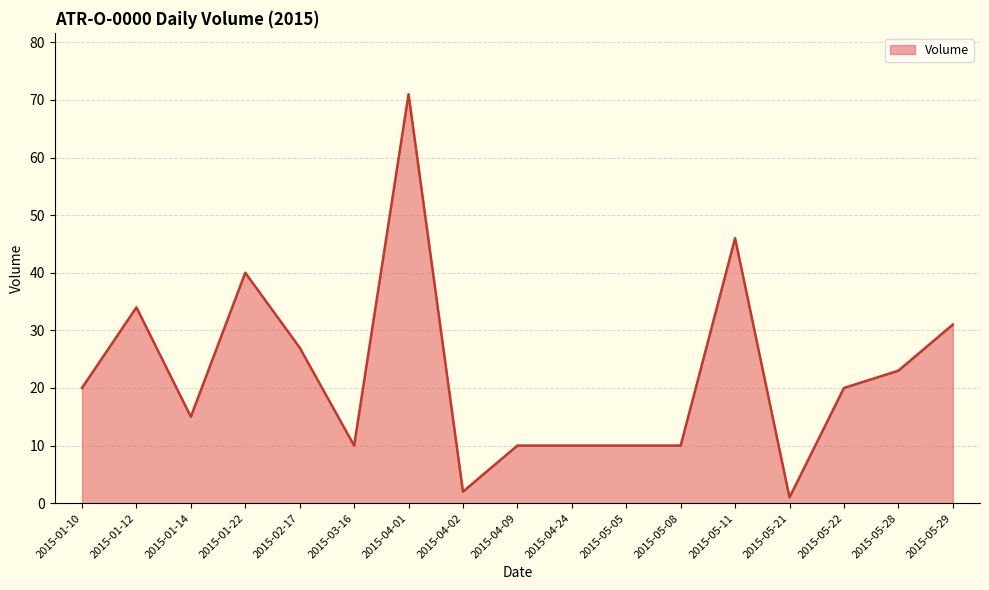

What position from the left is 2015-04-24?

10